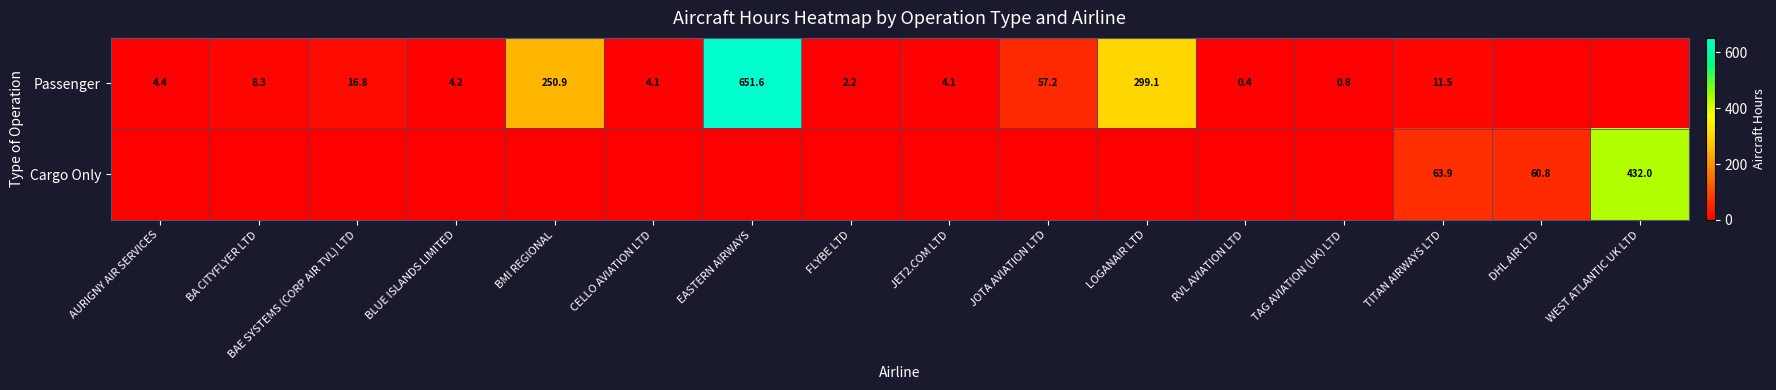

What is the sum of the Passenger values at EASTERN AIRWAYS and BAE SYSTEMS (CORP AIR TVL) LTD?

668.4